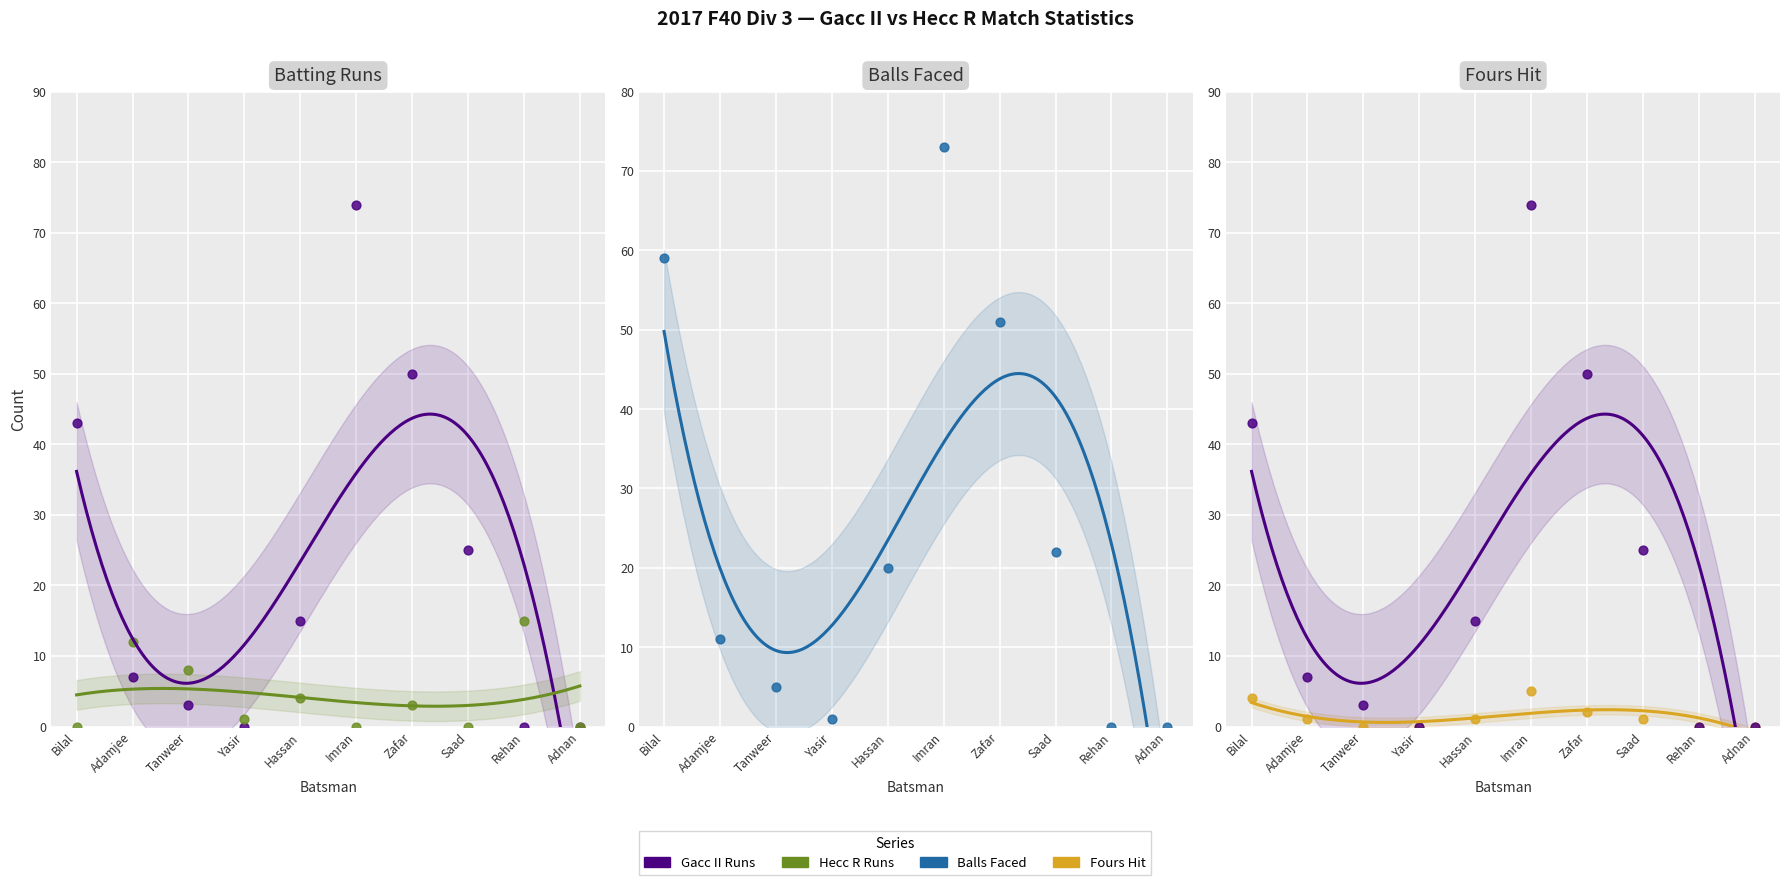

Is the value of Hecc R at Hassan greater than the value of Gacc II at Hassan?

No